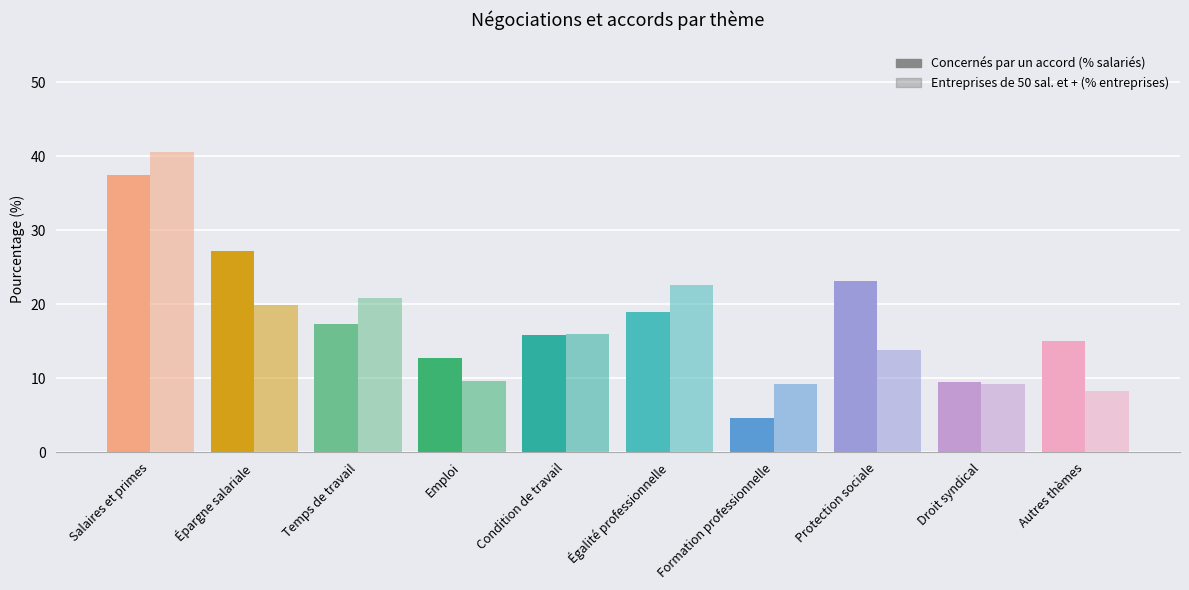

What is the value of the Entreprises de 50 salariés et plus (% entreprises) bar at the 9th from the left?

9.2